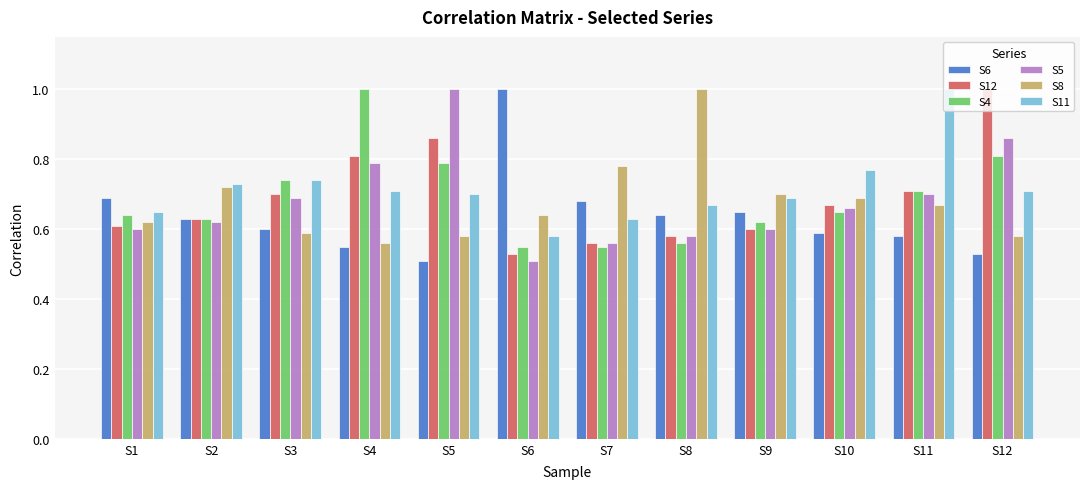

The S4 series shows 0.4 at S9. True or false?

False